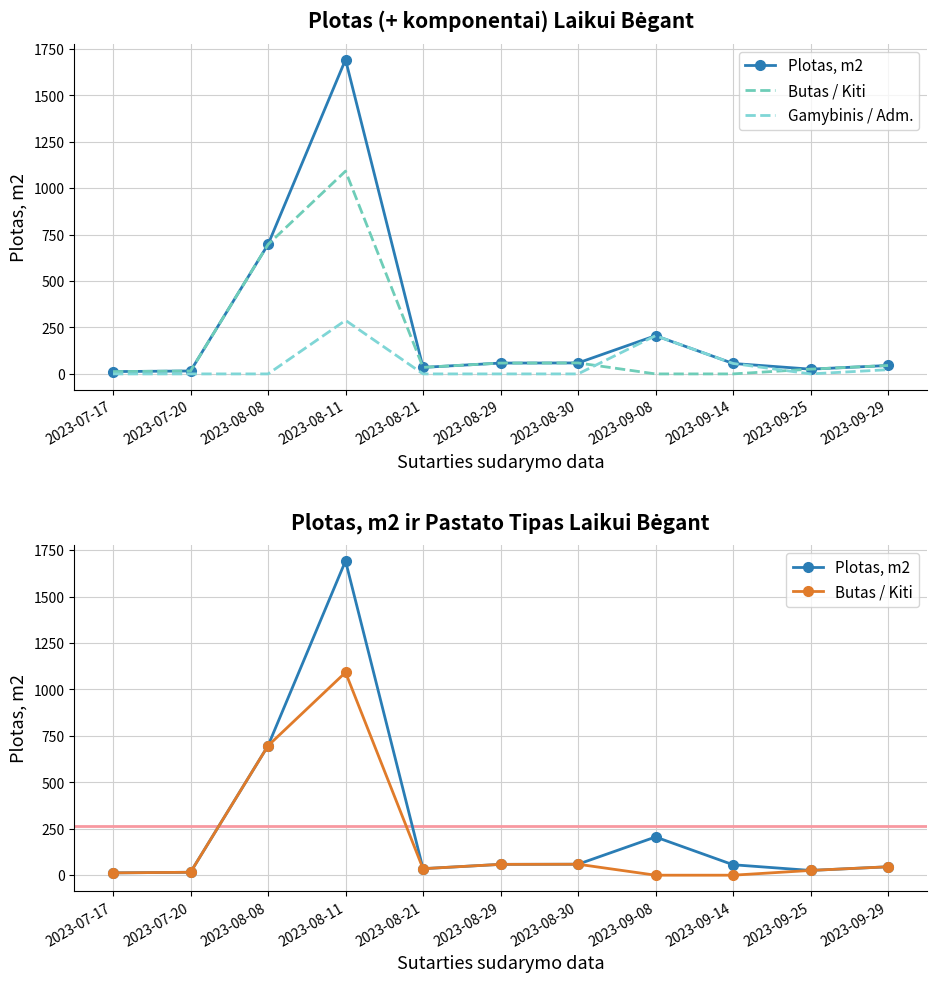

Reading left to right, list all the values displayed in this chart.

Plotas, m2: 12.4	15.8	696.7	1691.7	35.1	58.3	59.0	205.8	56.3	25.6	45.3
Butas / Kiti: 12.4	15.8	696.7	1091.7	35.1	58.3	59.0	0.0	0.0	25.6	45.3
Gamybinis / Adm.: 0.0	0.0	0.0	288.3	0.0	0.0	0.0	205.8	56.3	0.0	22.7